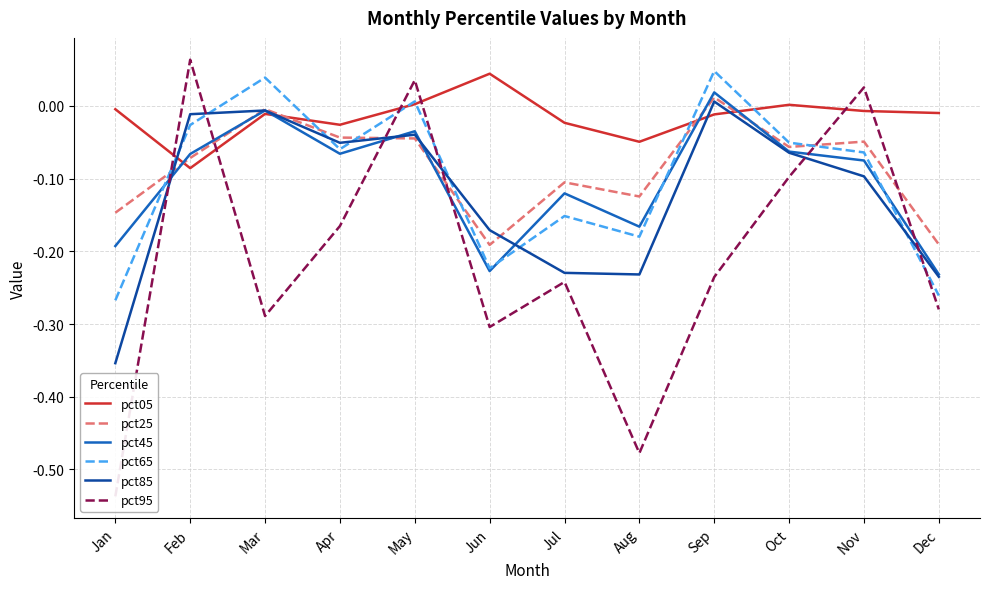

What is the sum of the pct85 values at Jan and Jul?

-0.6